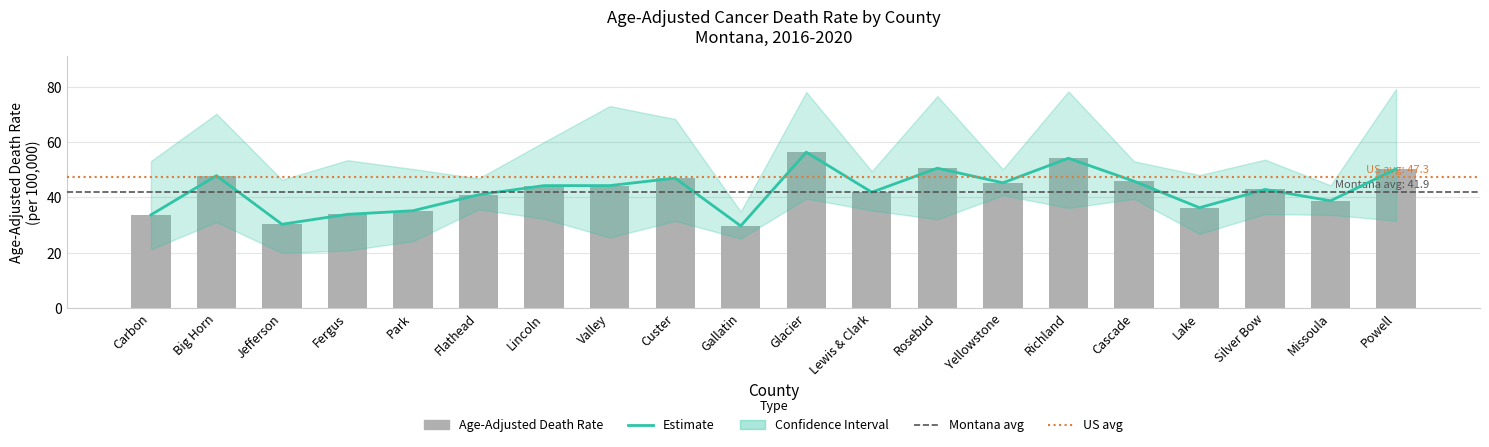

What is the average value of the Estimate series?

42.5